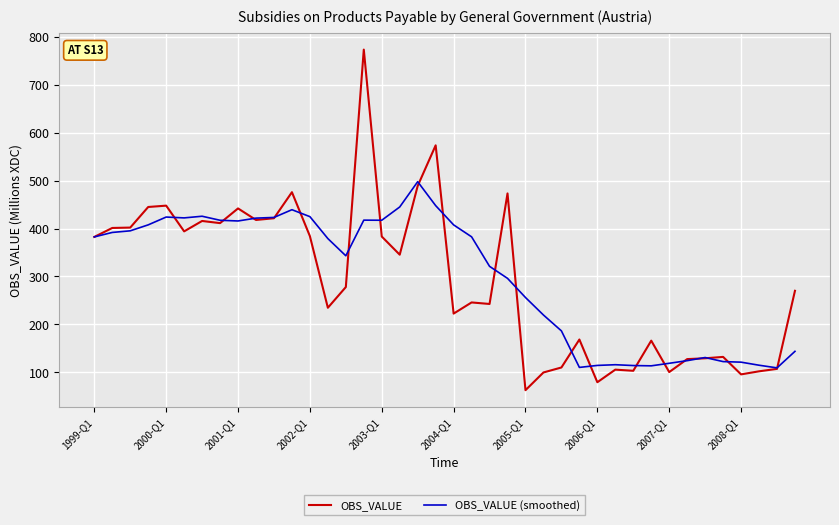

Does the chart display data point markers on the line(s)?

No